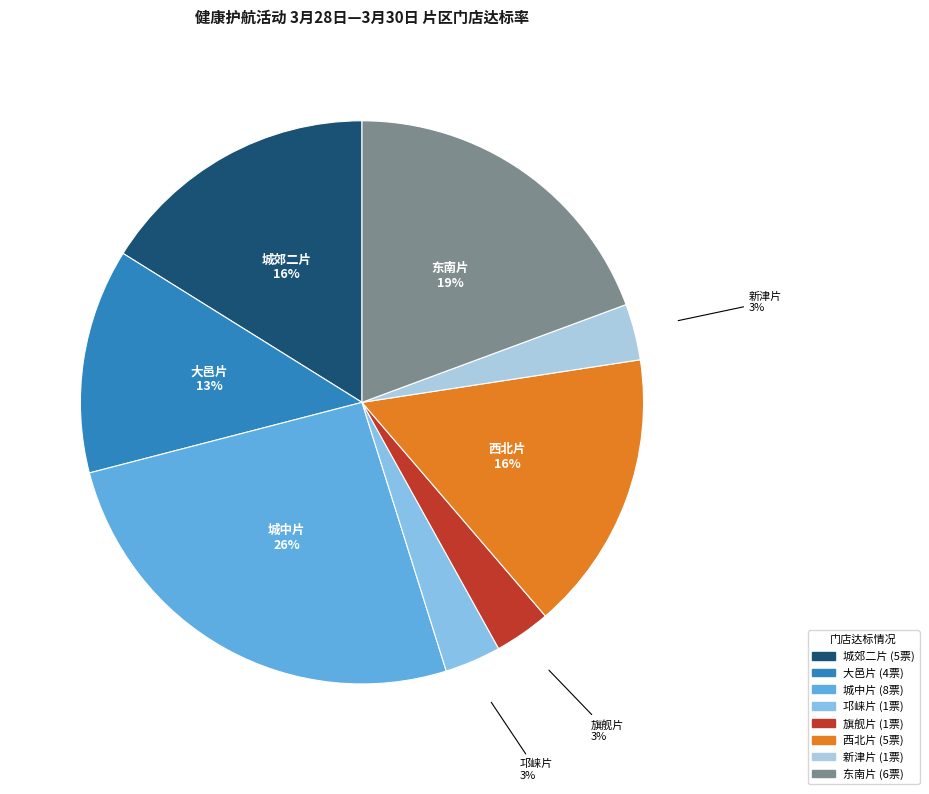

Between 大邑片 and 东南片, which is larger?

东南片